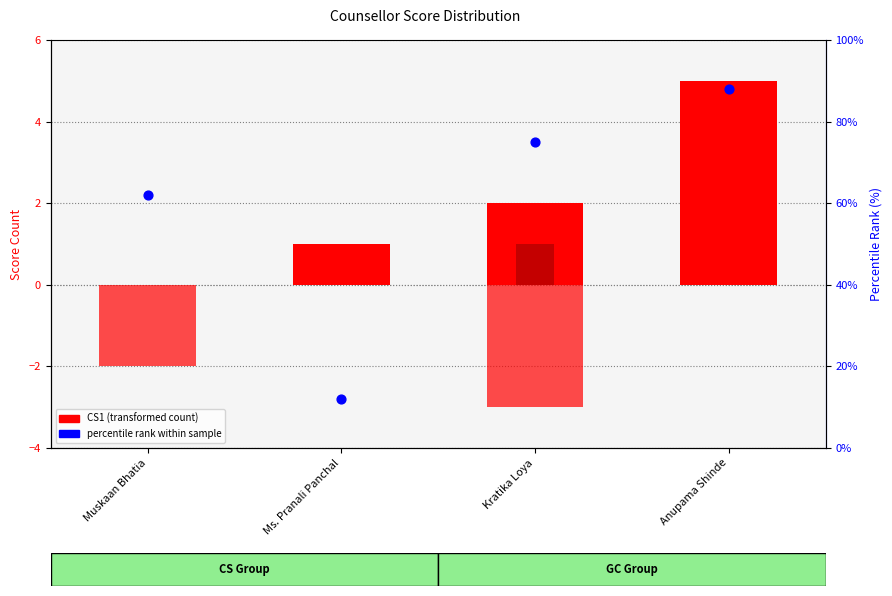

Which series reaches the maximum Y coordinate?

percentile rank within sample